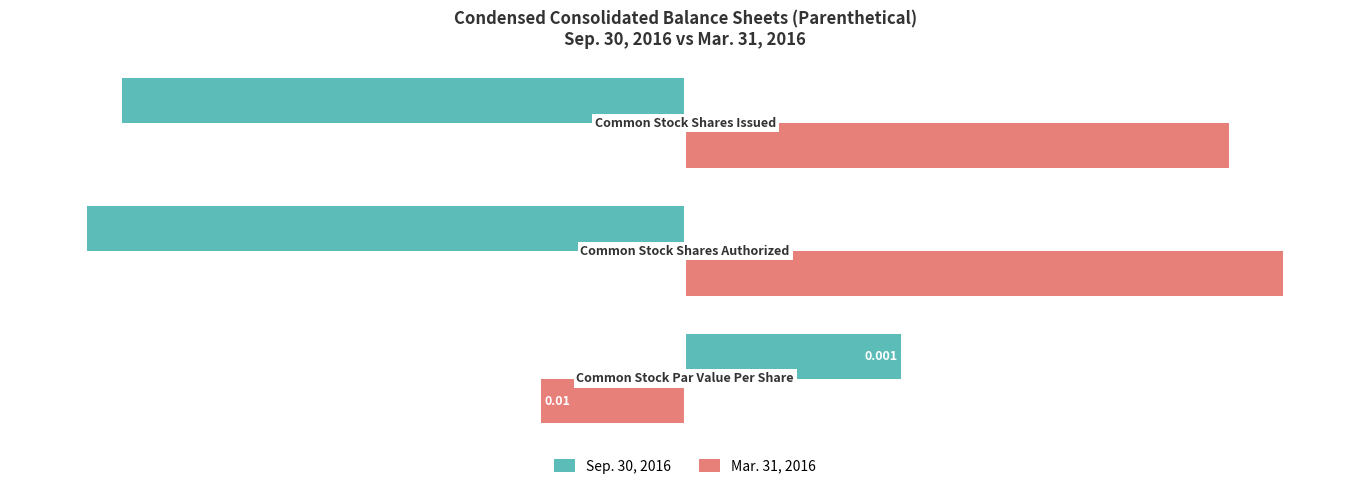

What are all the series names shown in the legend?

Sep. 30, 2016, Mar. 31, 2016